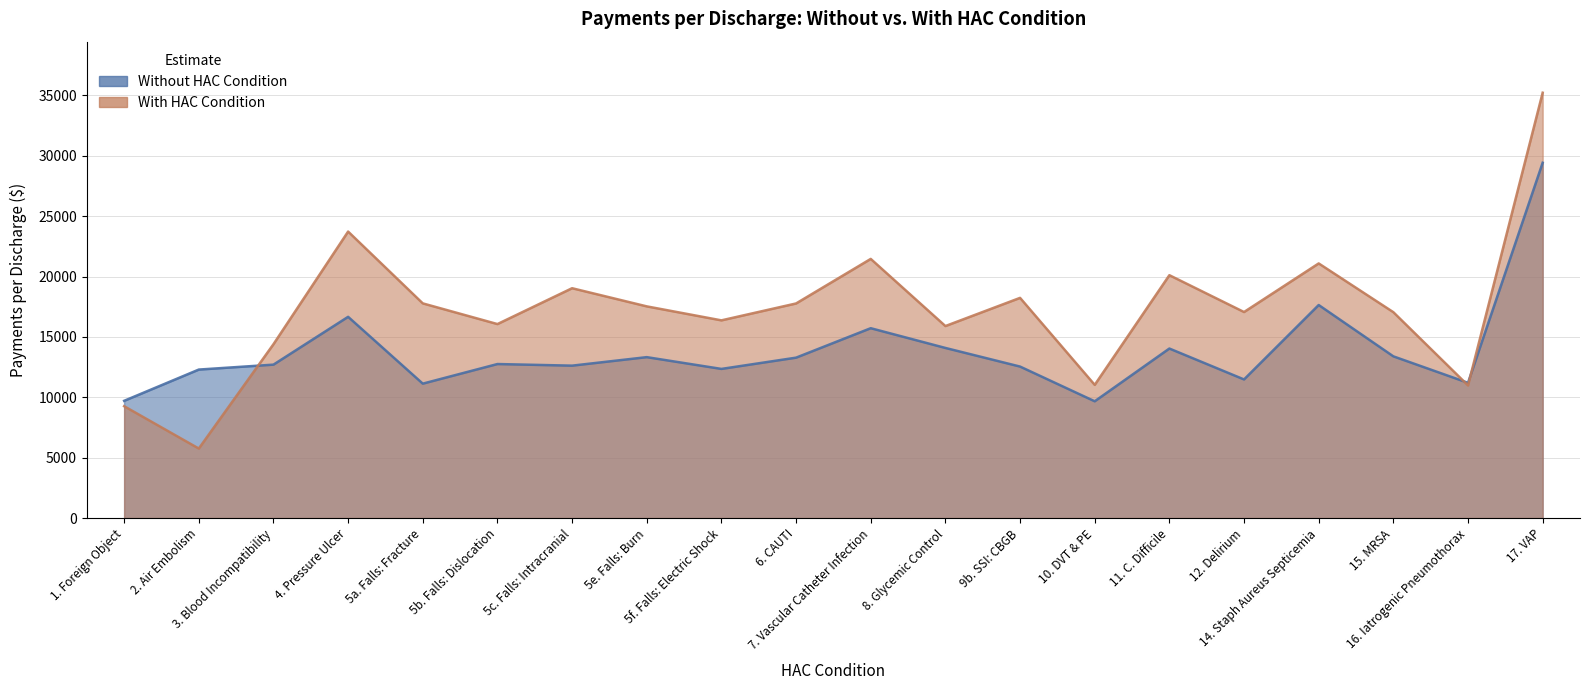

Which series ends up on top after the final intersection of without and with?

with